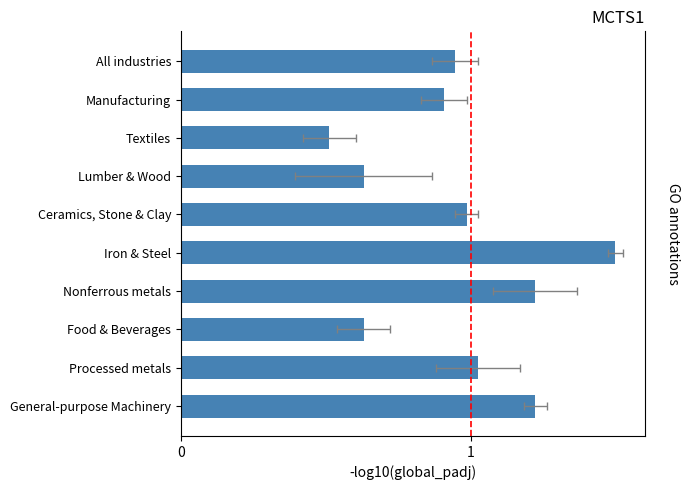

What is the maximum value shown in the chart?

1.5